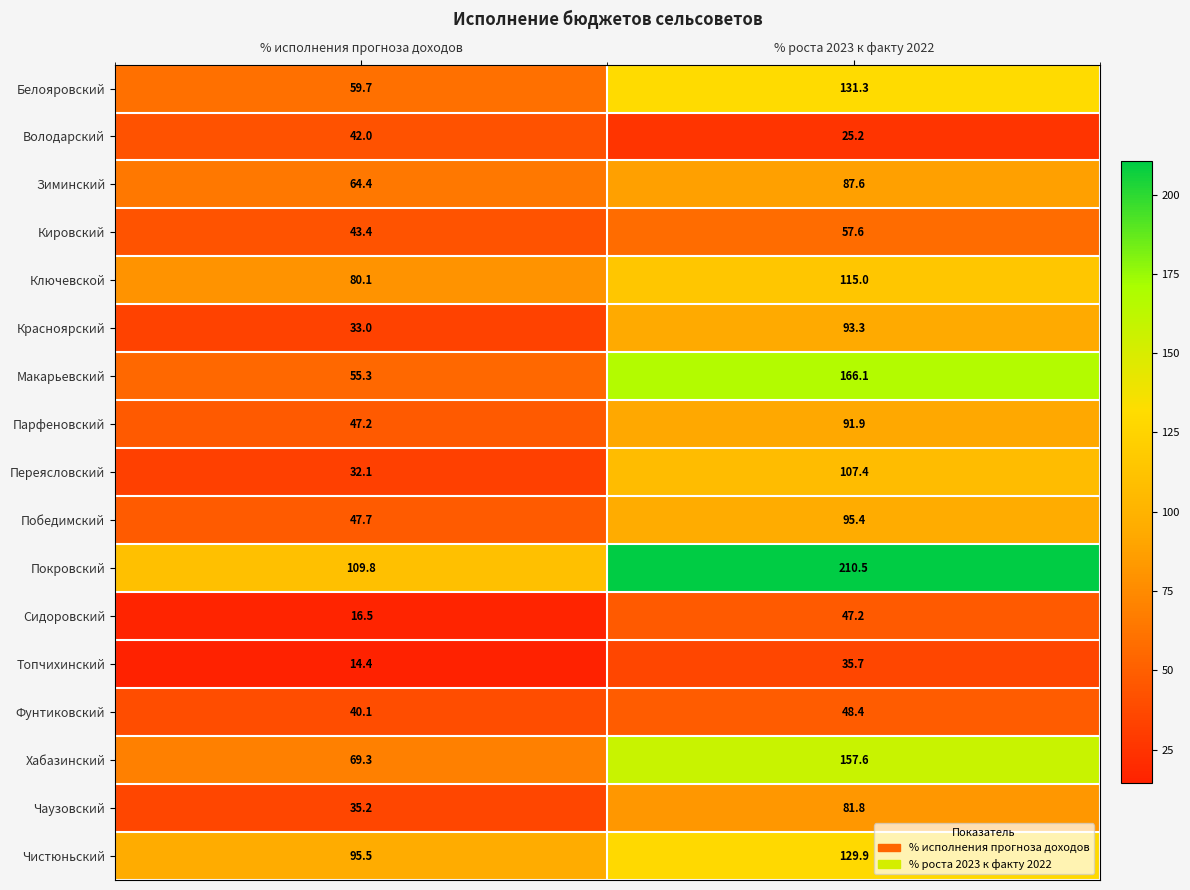

What is the minimum value shown in the chart?

14.4